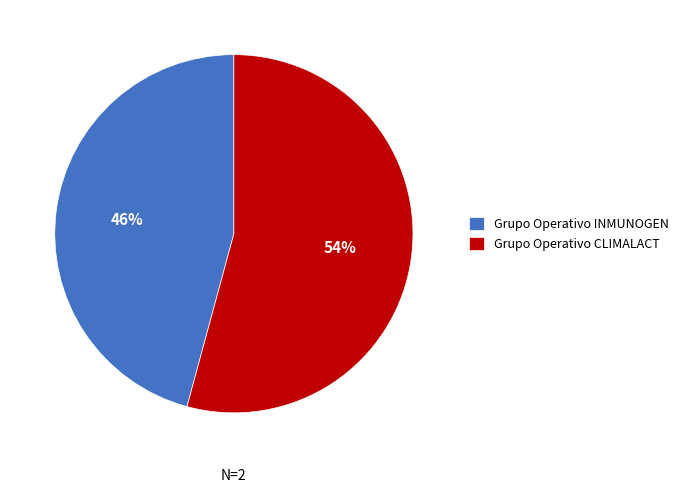

What is the largest slice in the pie chart?

Grupo Operativo CLIMALACT